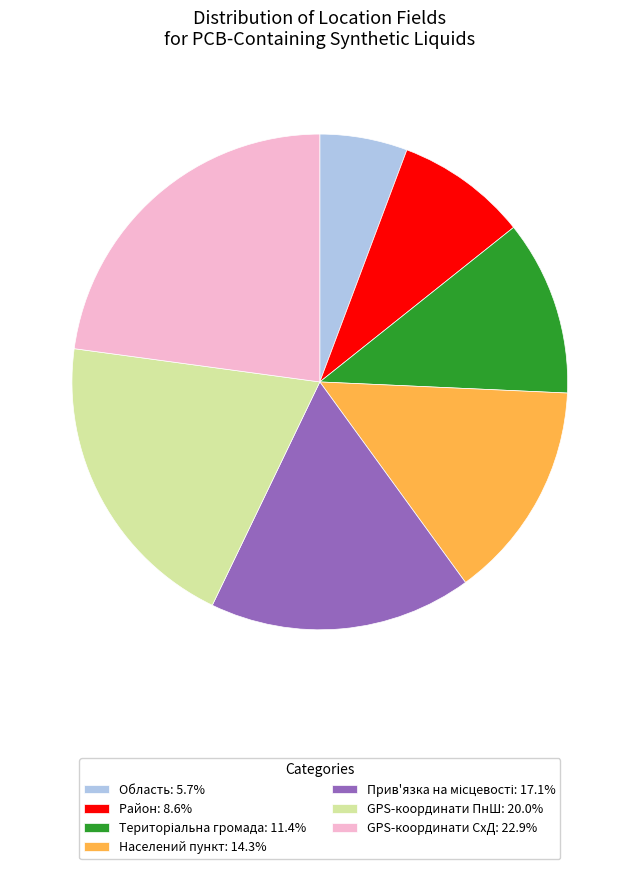

What is the smallest slice in the pie chart?

Область